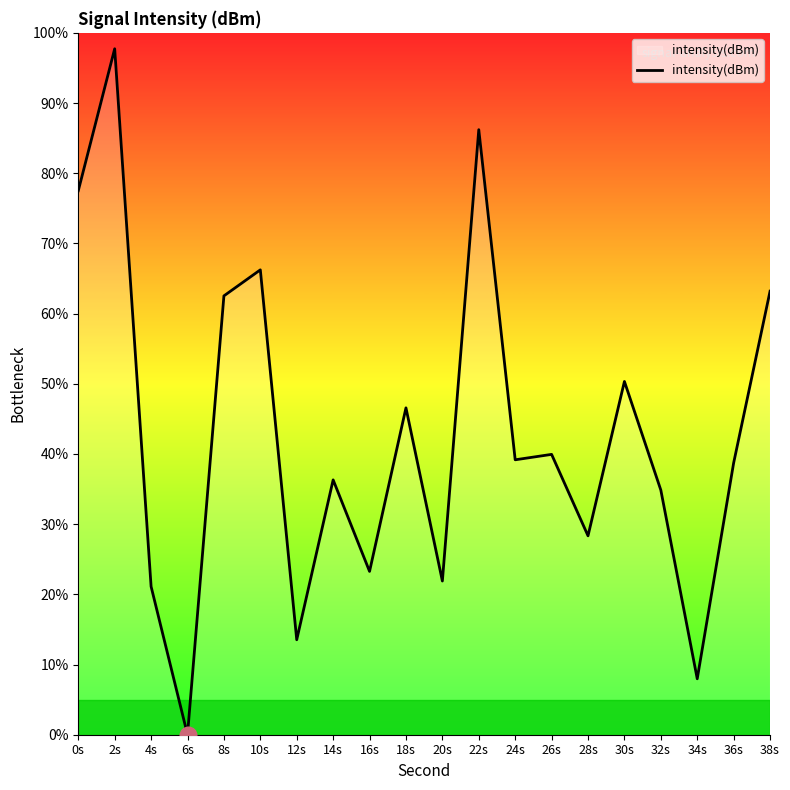

True or false: there are more than 0 points higher than both neighbors.

True